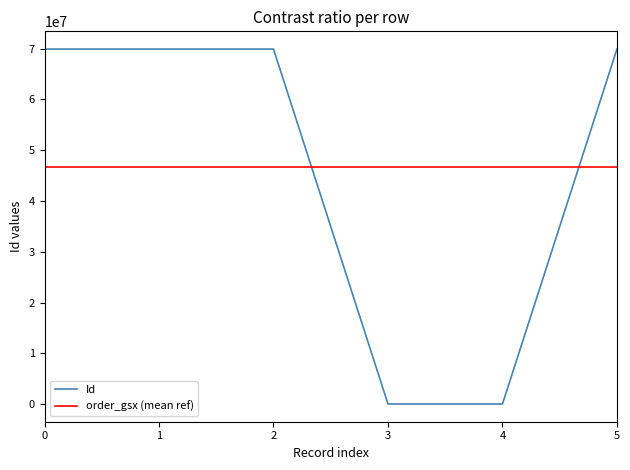

What is the difference between the maximum and minimum values?

69863988